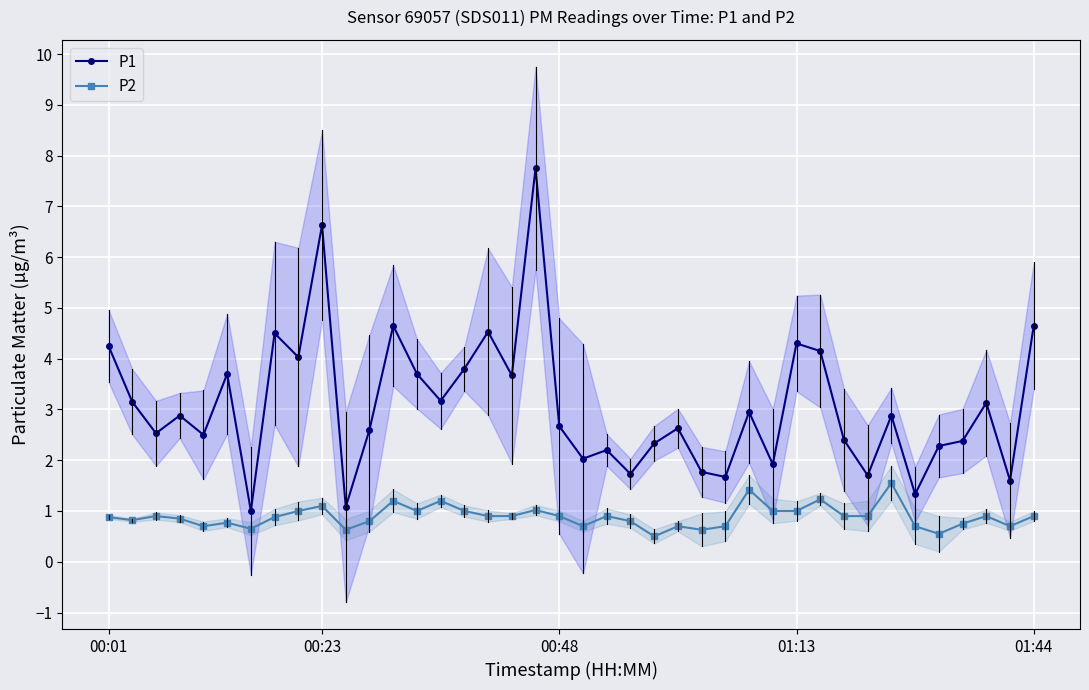

True or false: P2 and P1 cross at least once.

False